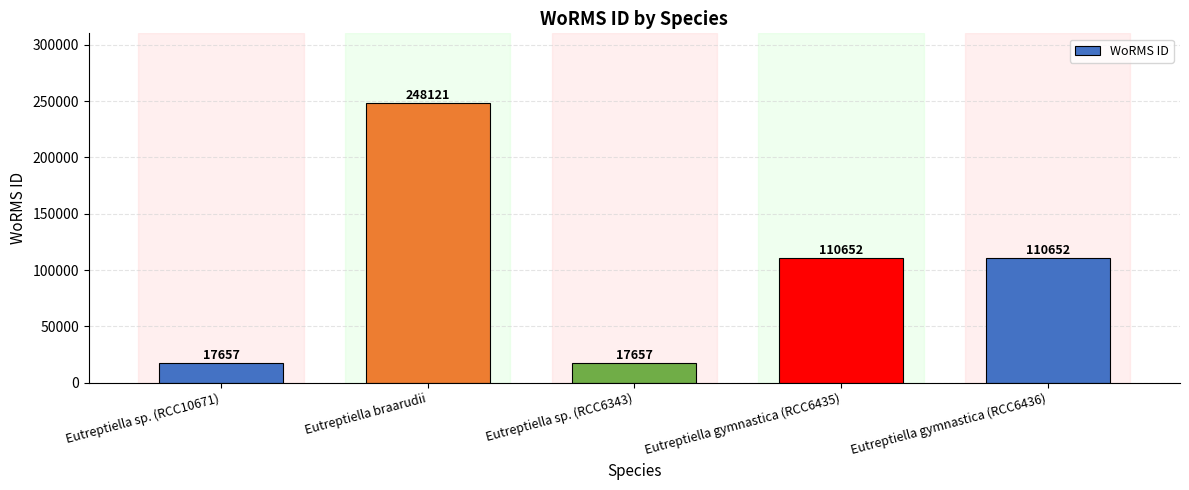

Is it true that the value at Eutreptiella gymnastica (RCC6435) is 58880?

False